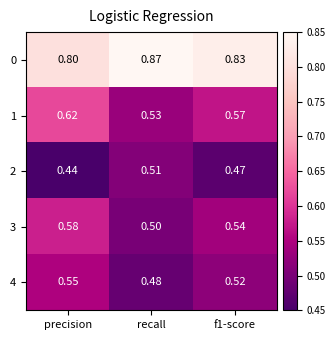

Rank the series at precision from lowest to highest value.

2, 4, 3, 1, 0